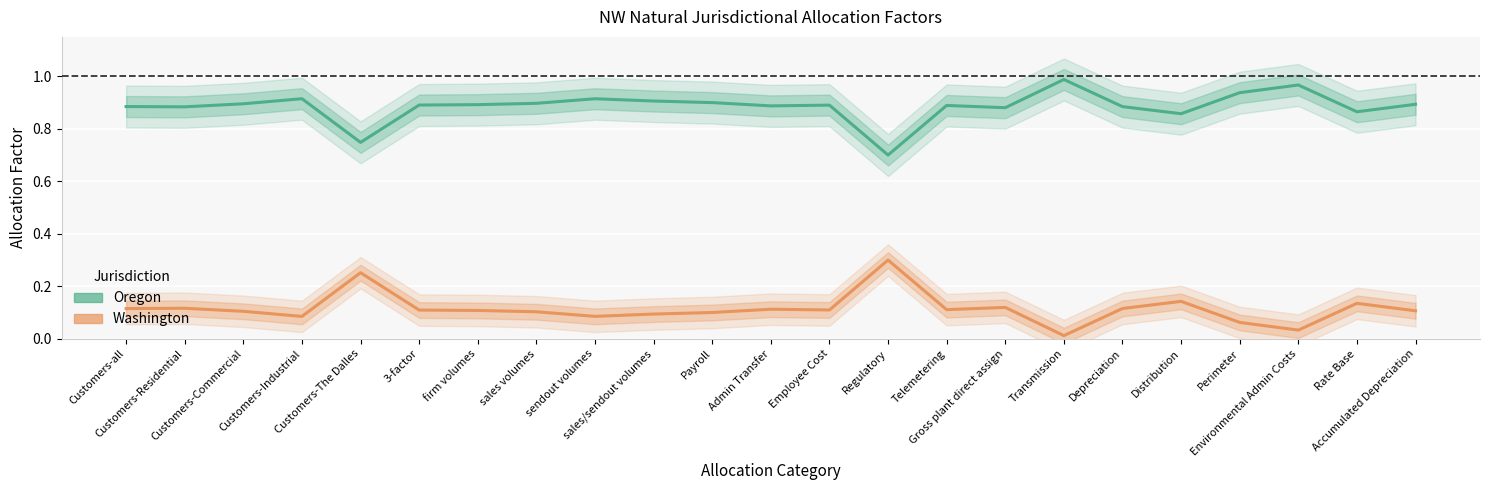

Which category has the highest value in the Washington series?

Regulatory